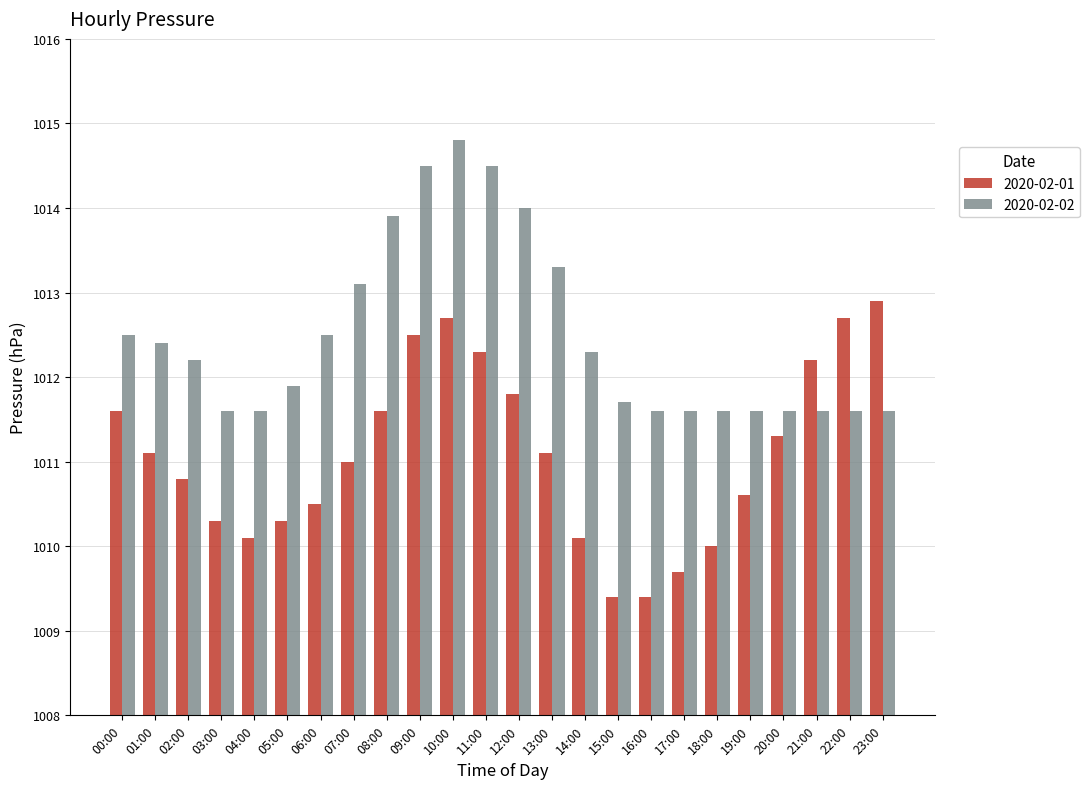

Rank the series by their maximum value, from lowest to highest.

2020-02-01, 2020-02-02